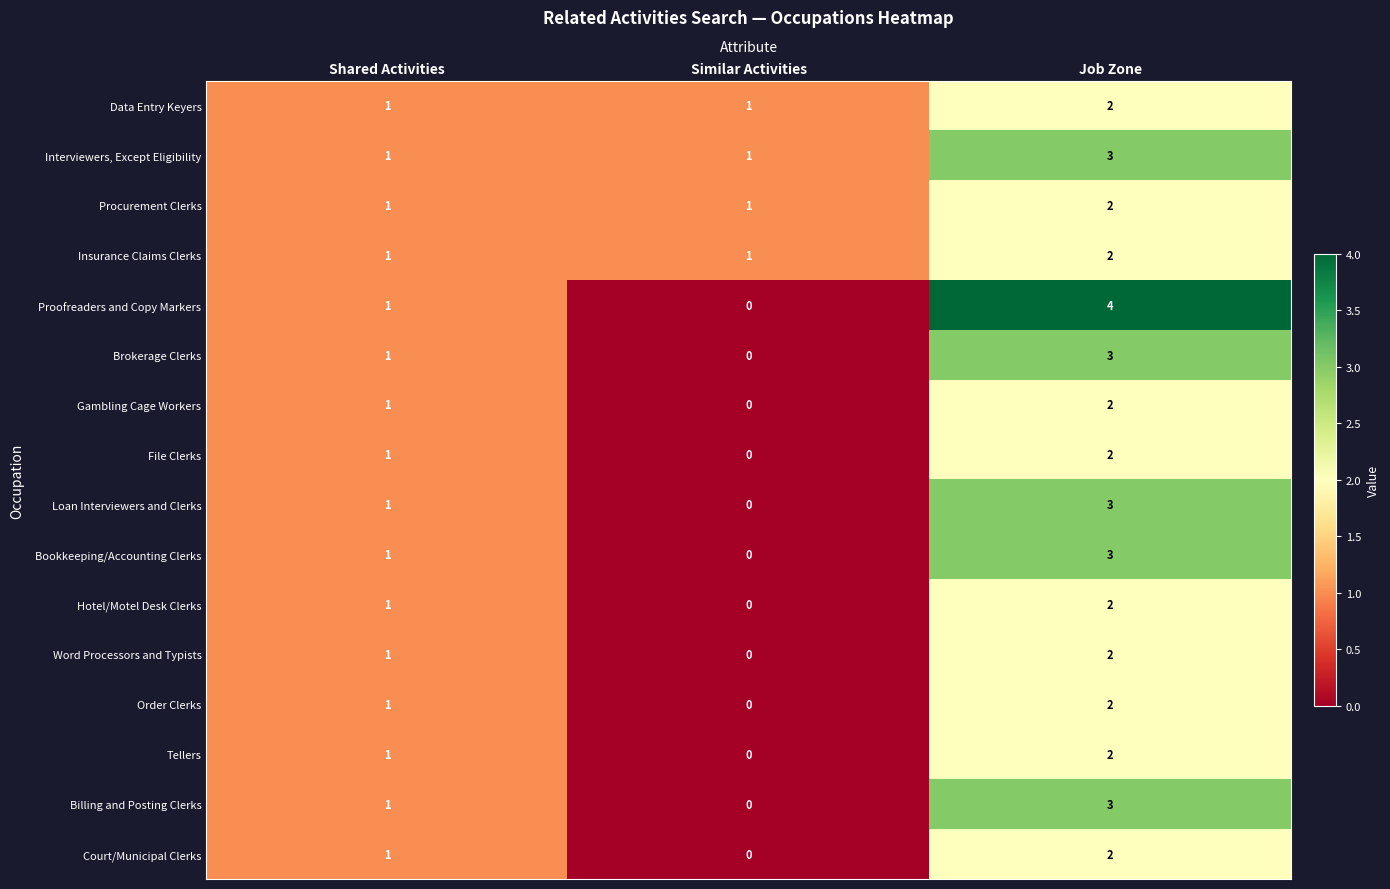

True or false: Order Clerks has a value of 1 at Job Zone.

False